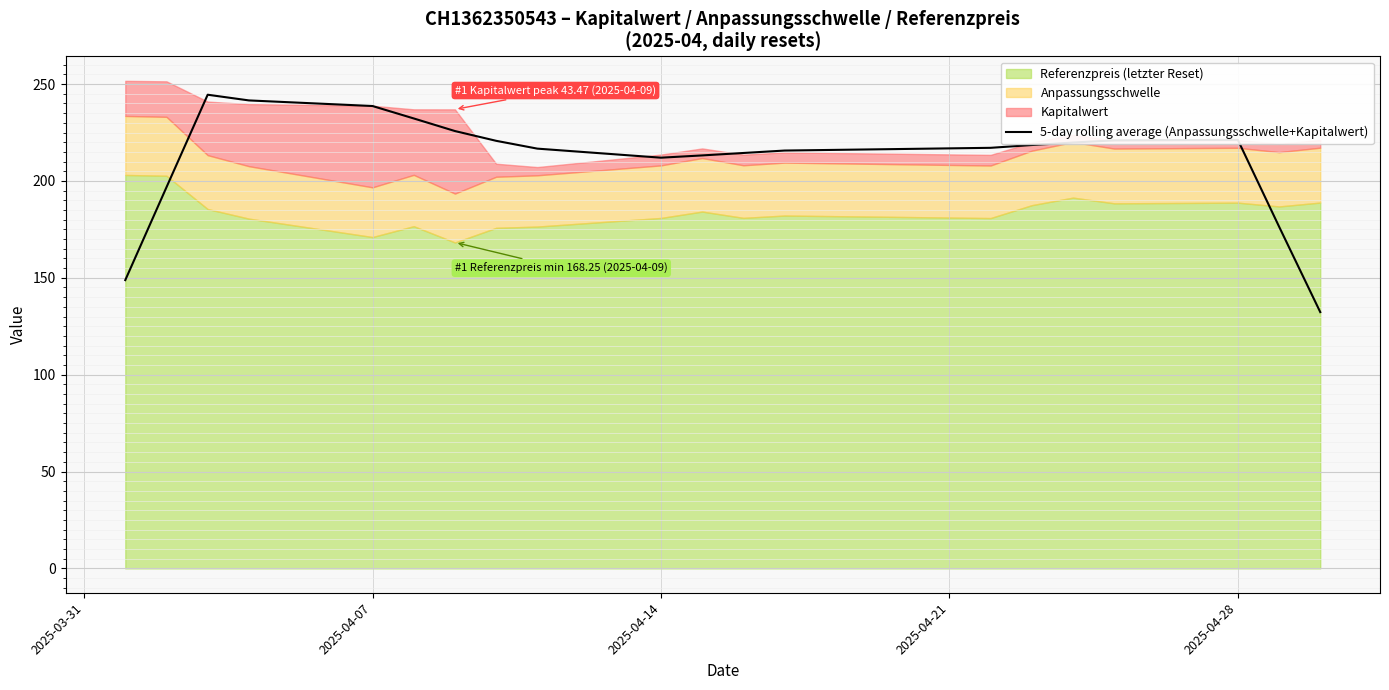

True or false: 5-day rolling average (Anpassungsschwelle+Kapitalwert) has a value of 221.2 at 2025-04-28.

True